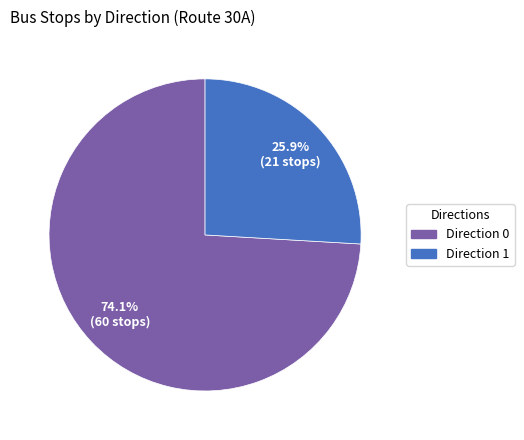

To the nearest percent, what is the average slice percentage?

50%